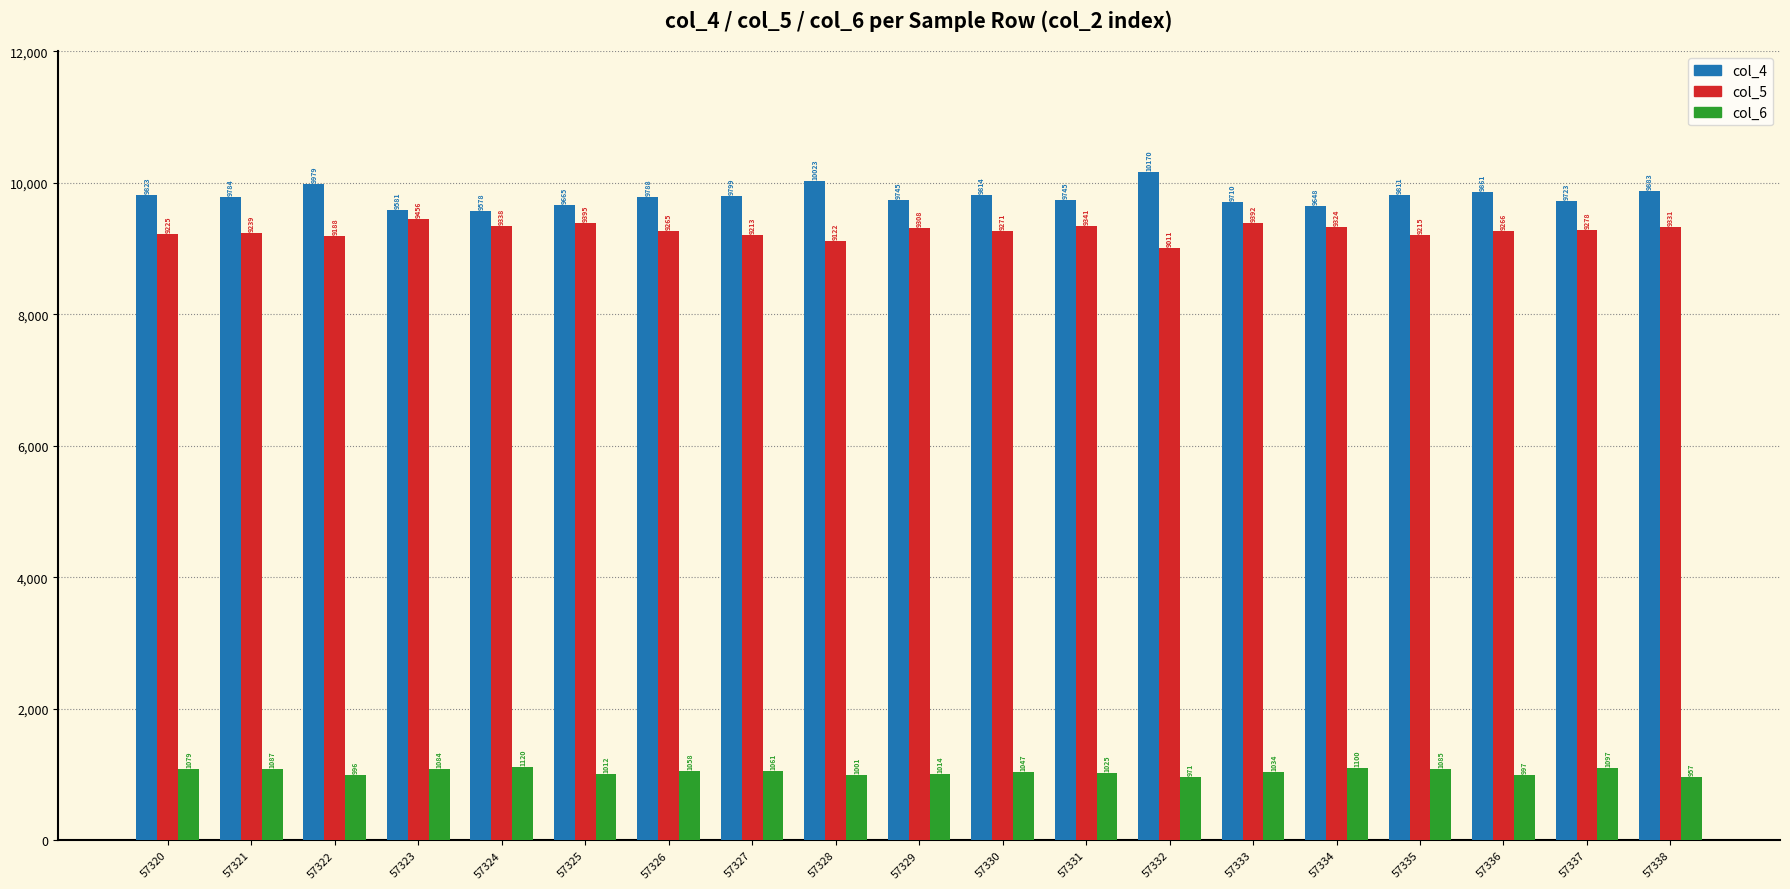

At which label does col_5 first exceed 9271?

57323